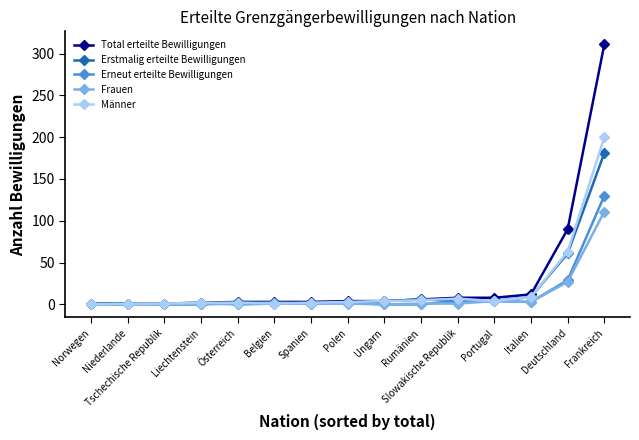

What is the greatest value displayed?

311